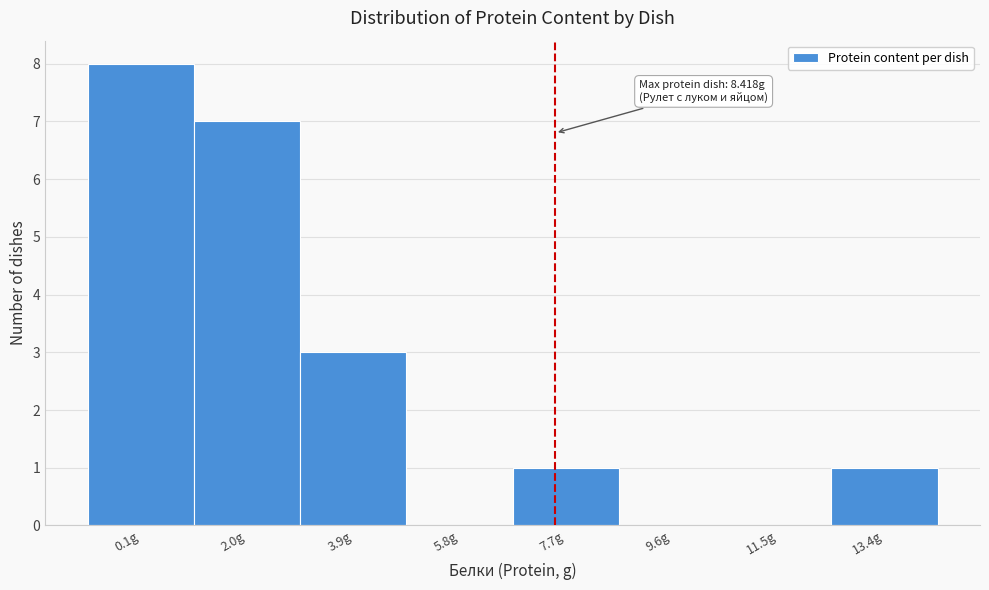

Reading left to right, what are all the values shown in this chart?

0.1g=8	2.0g=7	3.9g=3	5.8g=0	7.7g=1	9.6g=0	11.5g=0	13.4g=1